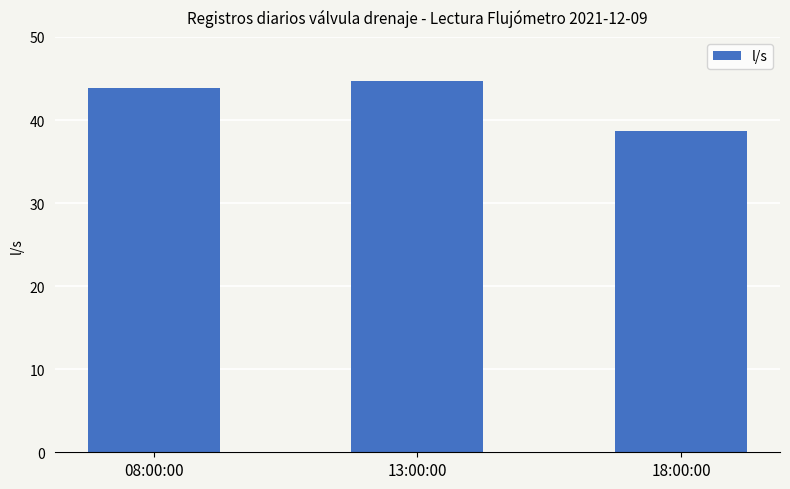

List the labels in order of value, smallest first.

18:00:00, 08:00:00, 13:00:00